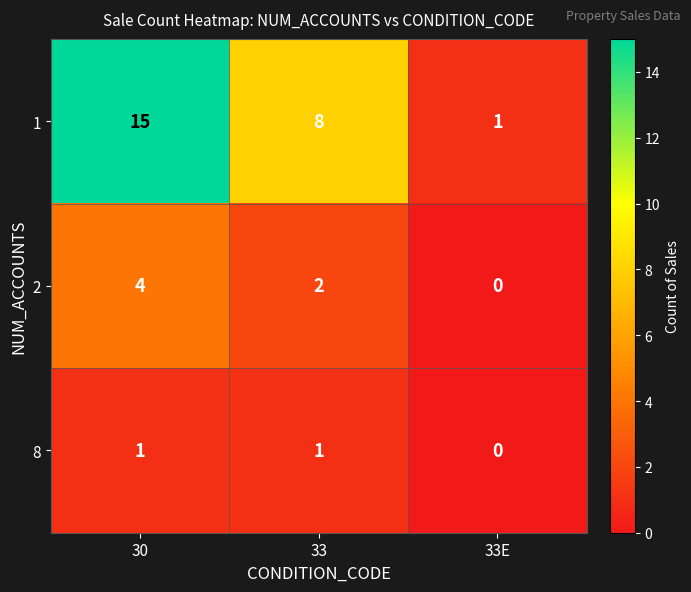

What is the sum of the 2 values at 33 and 30?

6